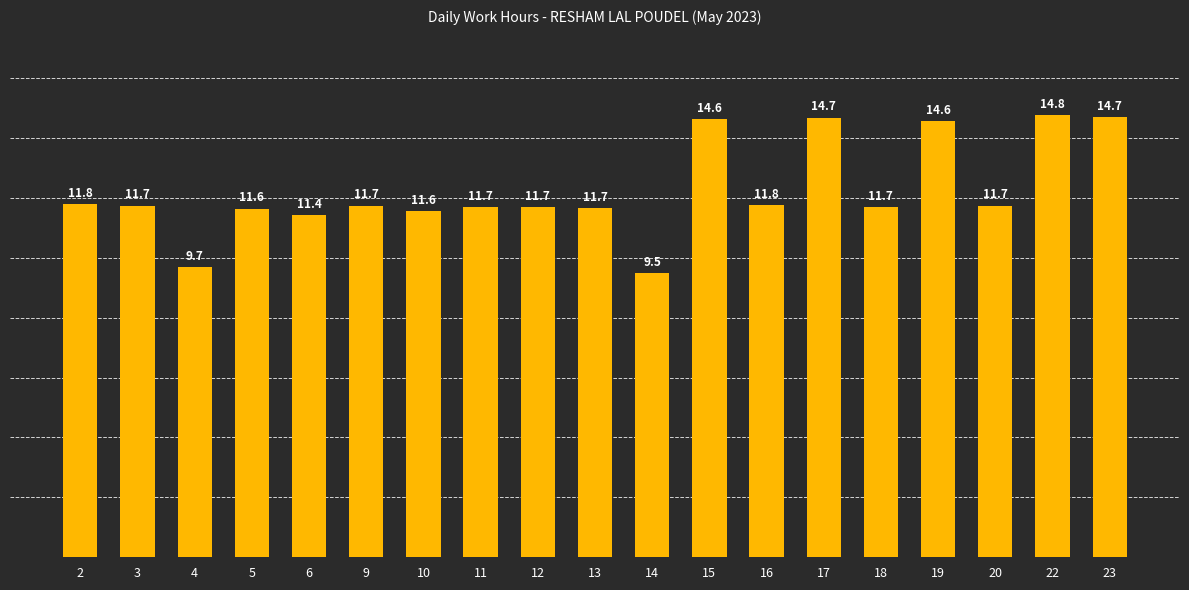

What value does the data have at 13?

11.7